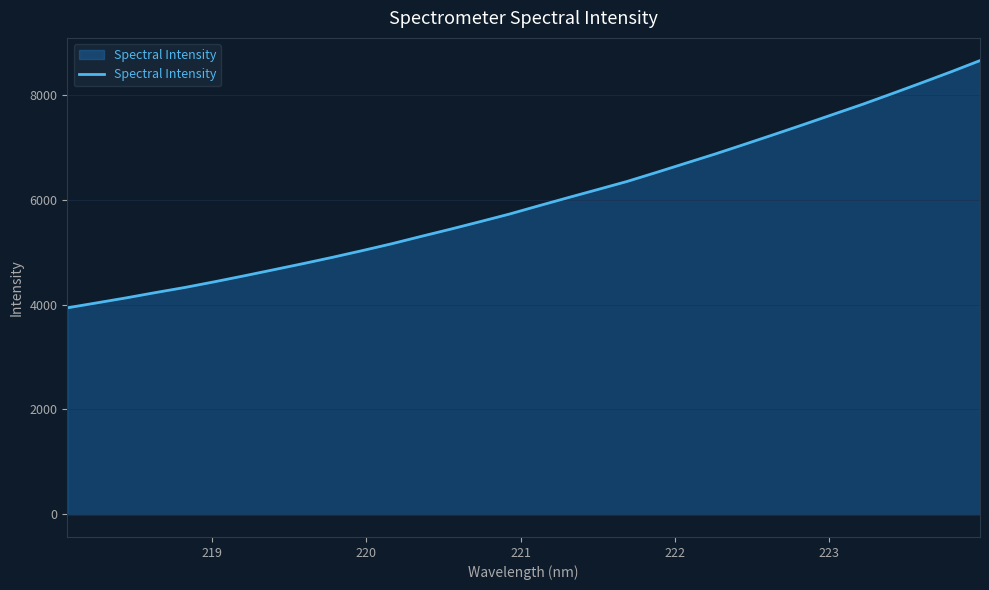

What is the greatest value displayed?

8658.5